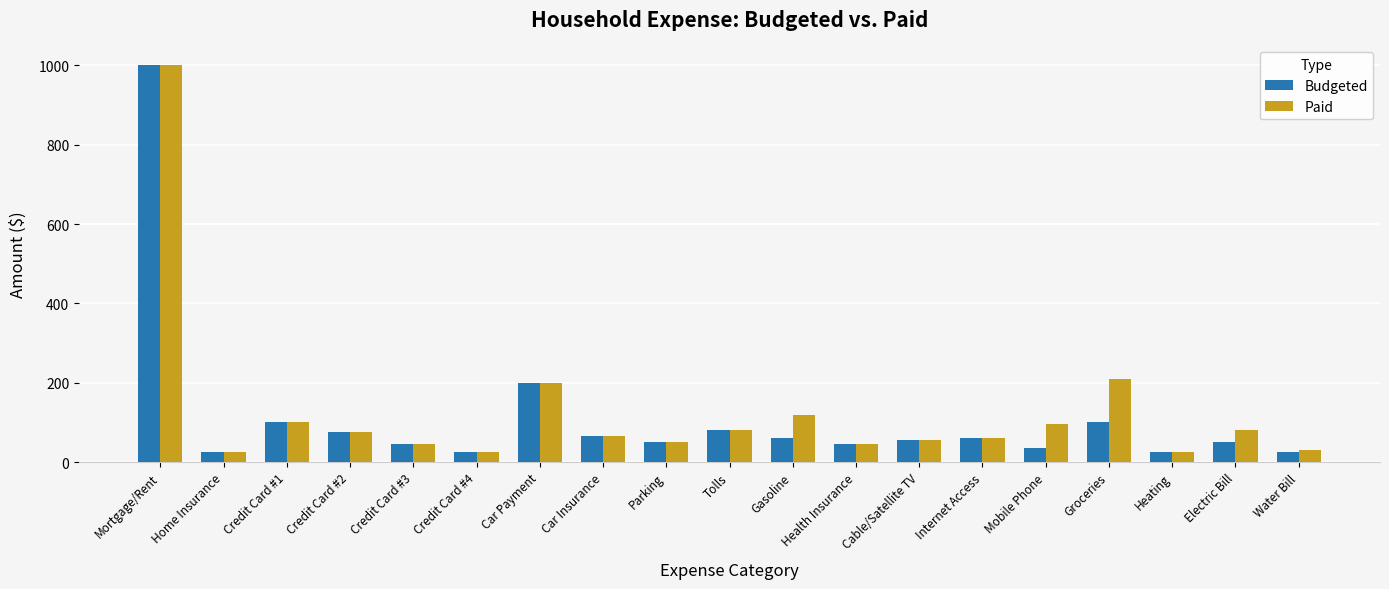

List the series in order of their overall mean, highest first.

Paid, Budgeted